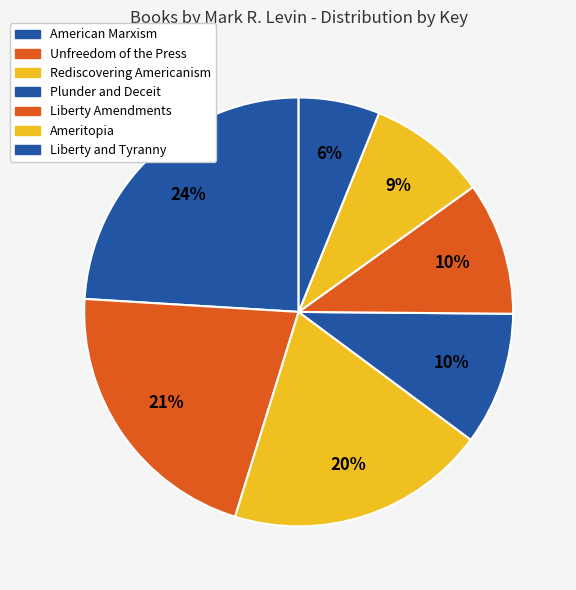

How many slices are in this pie chart?

7